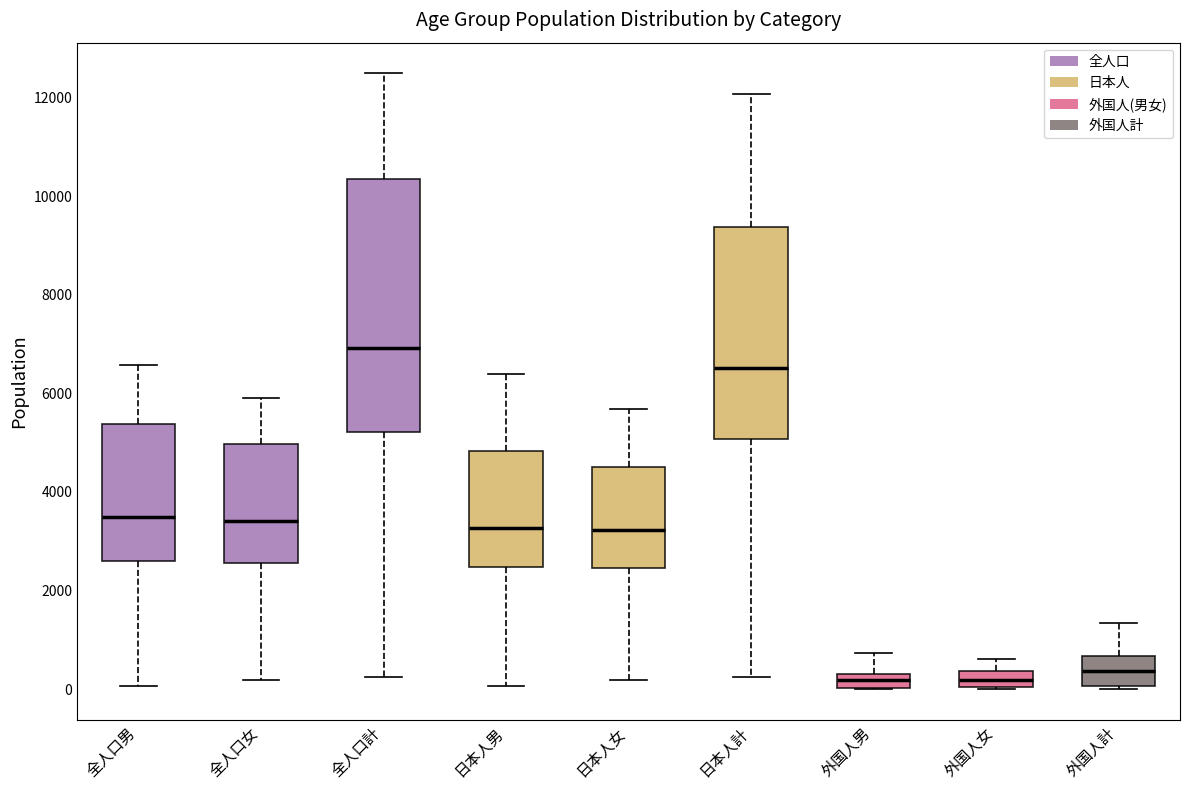

Where does the median line of the box for 日本人男 sit on the y-axis? The values are not printed on the chart, so give them approximately, as read against the axis.

3200